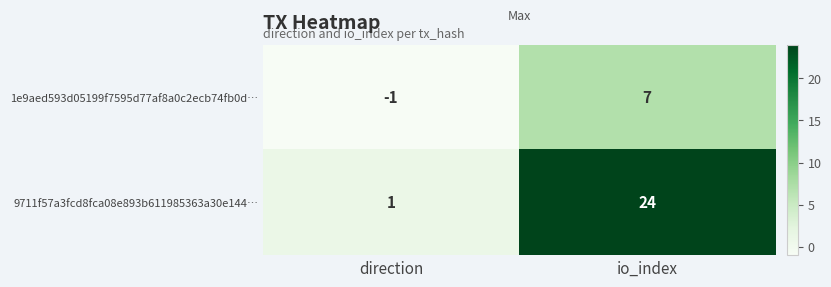

Rank the series by their average value, from lowest to highest.

1e9aed593d05199f7595d77af8a0c2ecb74fb0d…, 9711f57a3fcd8fca08e893b611985363a30e144…